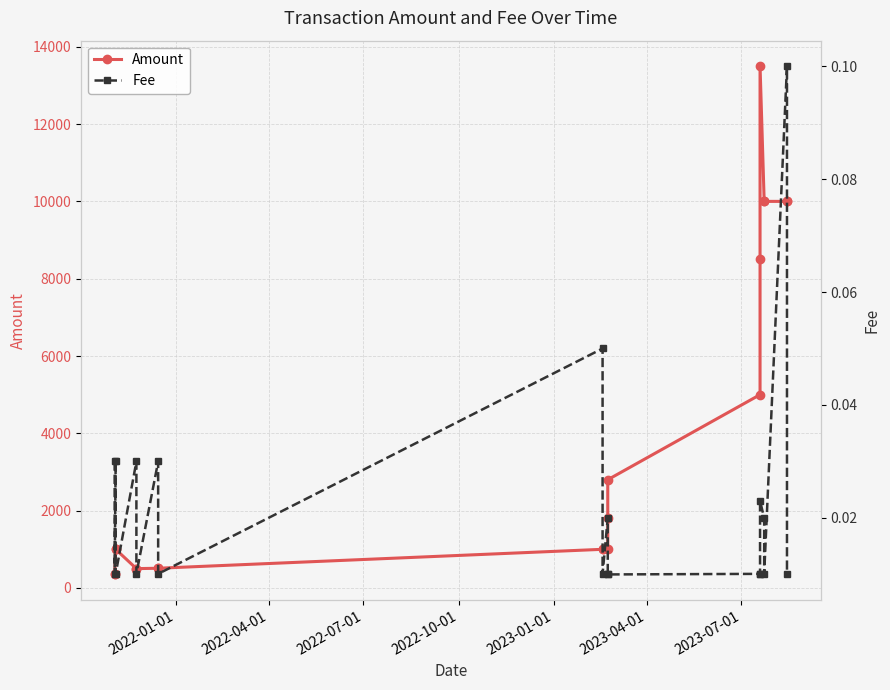

Reading left to right, what are all the values shown in this chart?

Amount: 350.0	350.0	1000.0	1000.0	500.0	500.0	510.0	510.0	1000.0	1000.0	1000.0	1800.0	2800.0	5000.0	8500.0	13500.0	10000.0	10000.0	9999.9	10000.0
Fee: 0.0	0.0	0.0	0.0	0.0	0.0	0.0	0.0	0.1	0.0	0.0	0.0	0.0	0.0	0.0	0.0	0.0	0.0	0.1	0.0